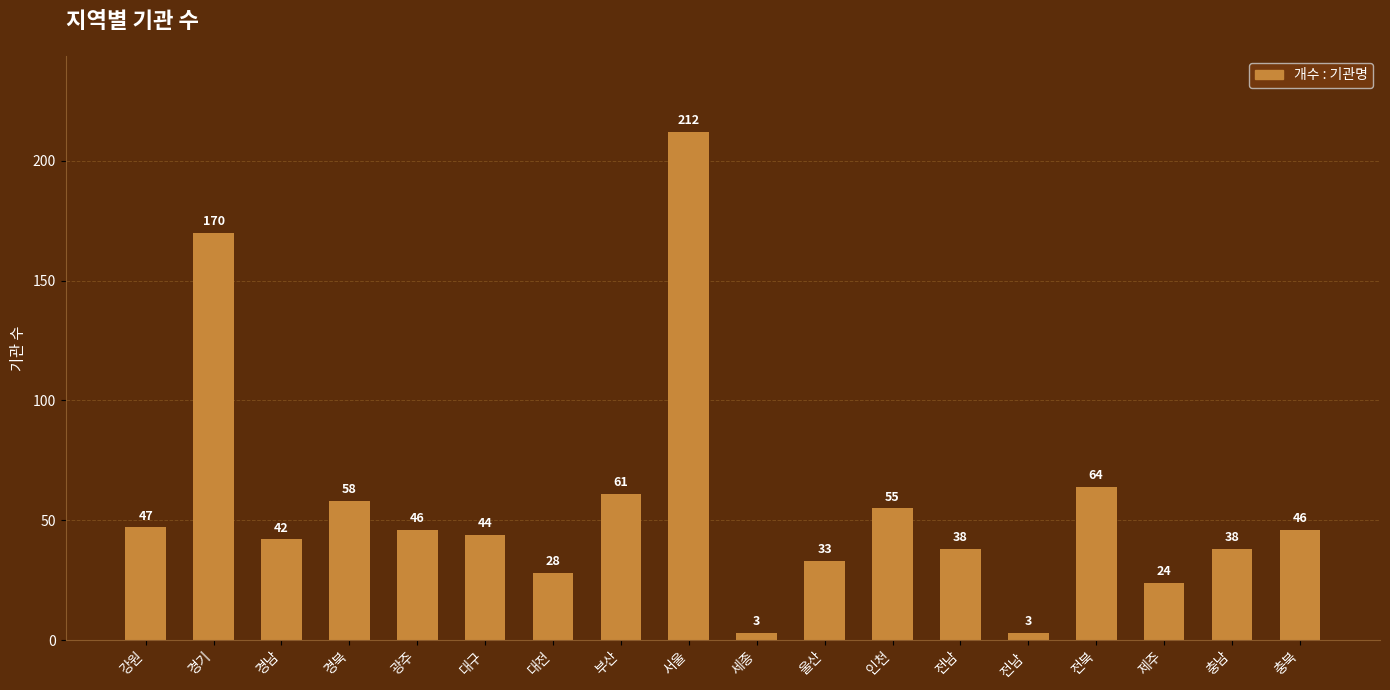

What is the average value?

56